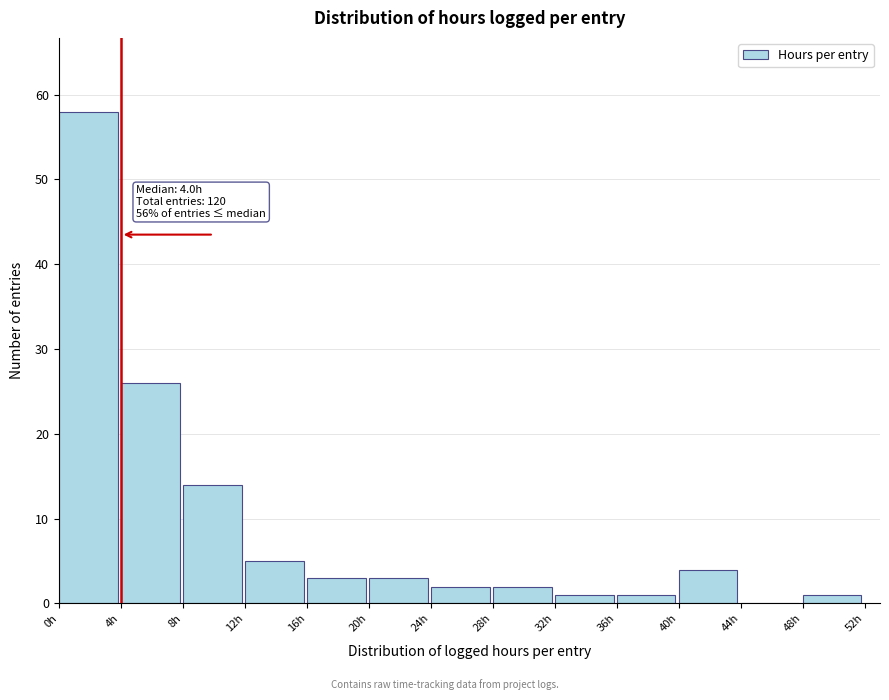

Over which range of the x-axis is the bar tallest?

0 to 4